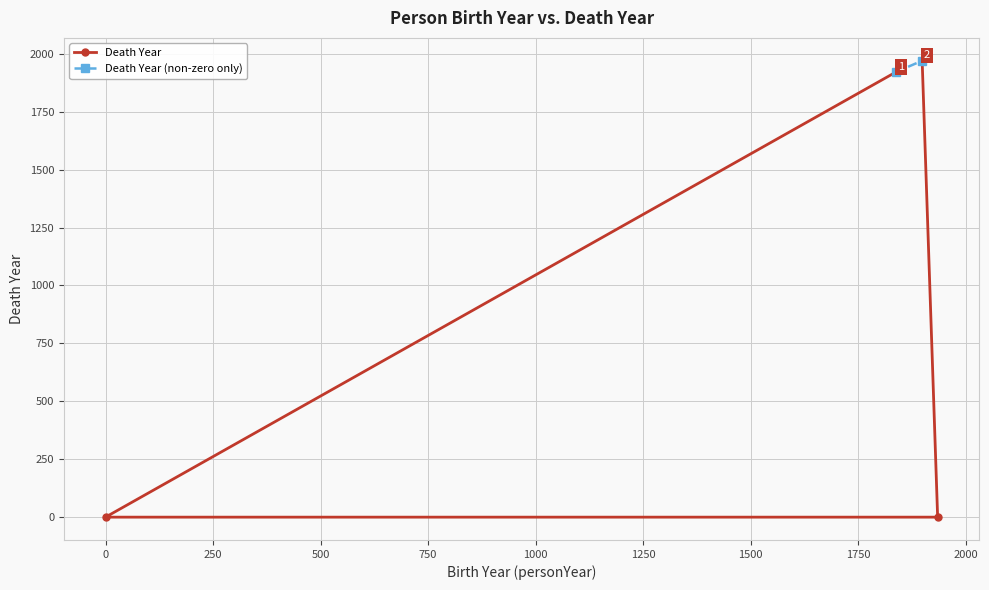

Count the number of categories in the chart.

4